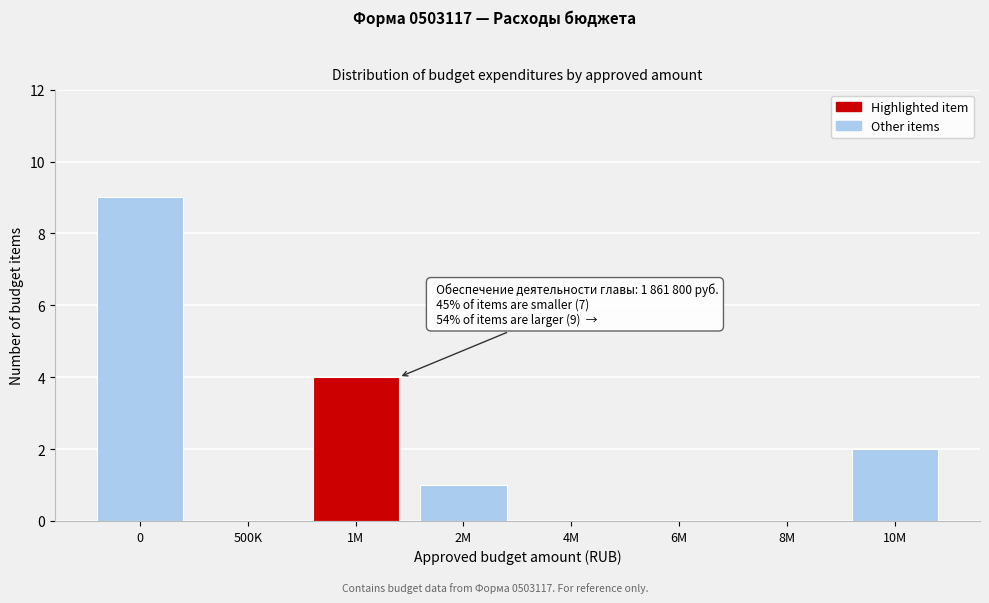

Reading left to right, transcribe all the data shown in this chart.

0=9	500K=0	1M=4	2M=1	4M=0	6M=0	8M=0	10M=2